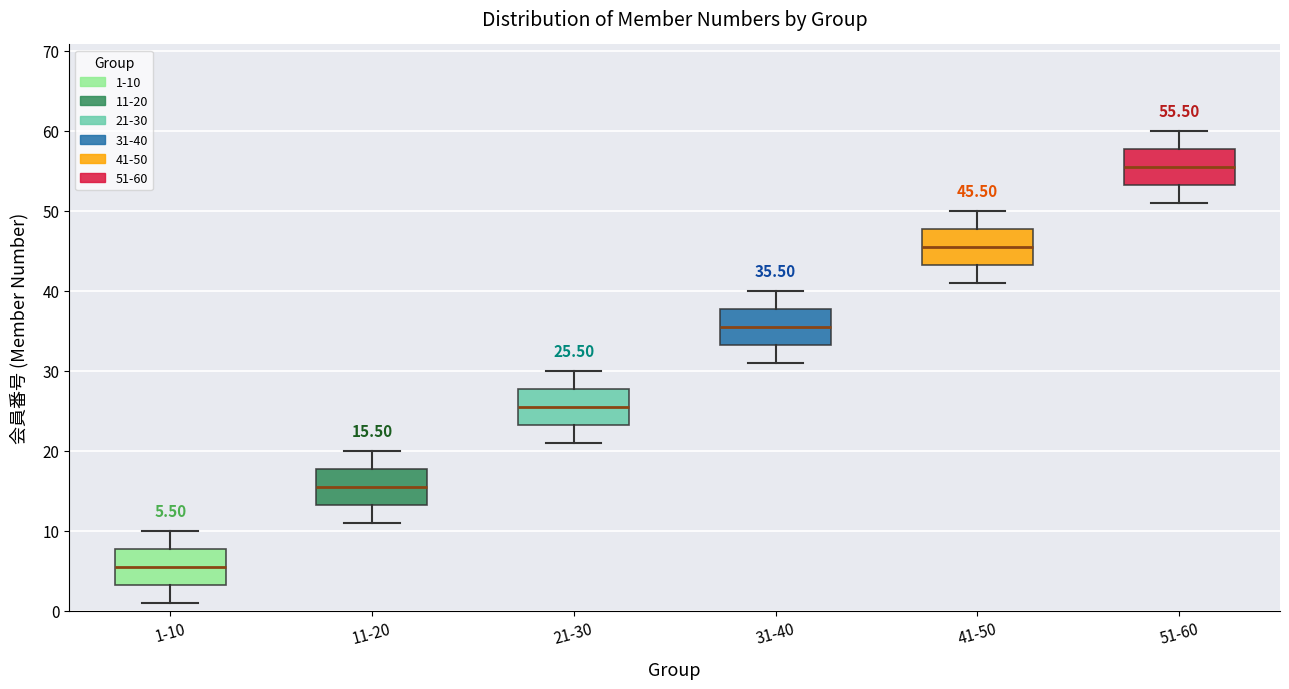

Which box has the lowest median line?

1-10